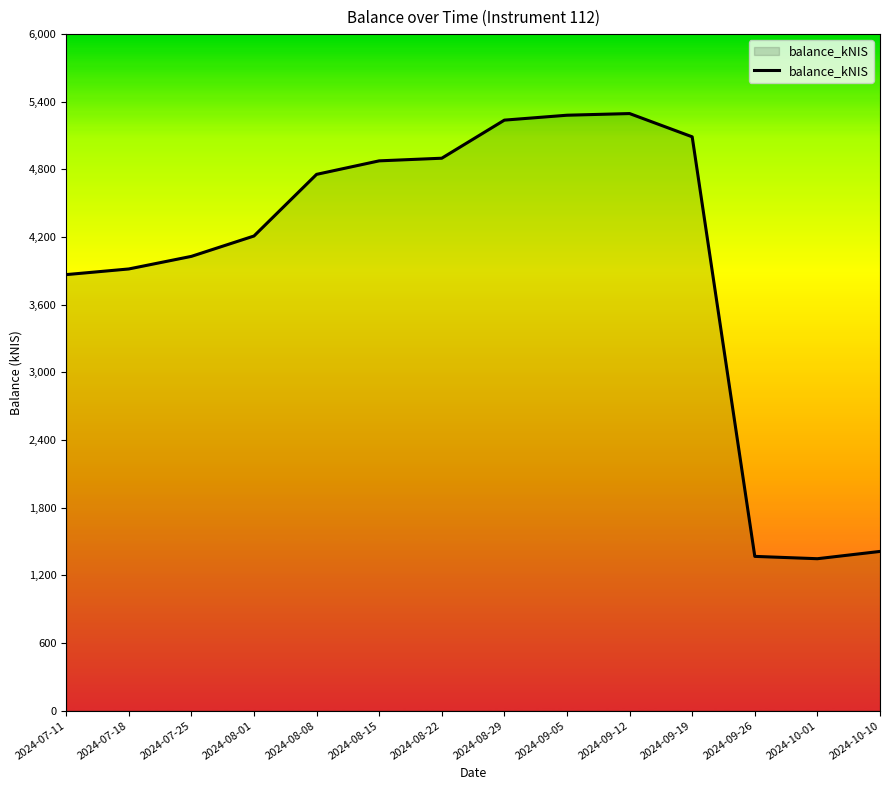

Where is the data nearest to the value 3321?

2024-07-11